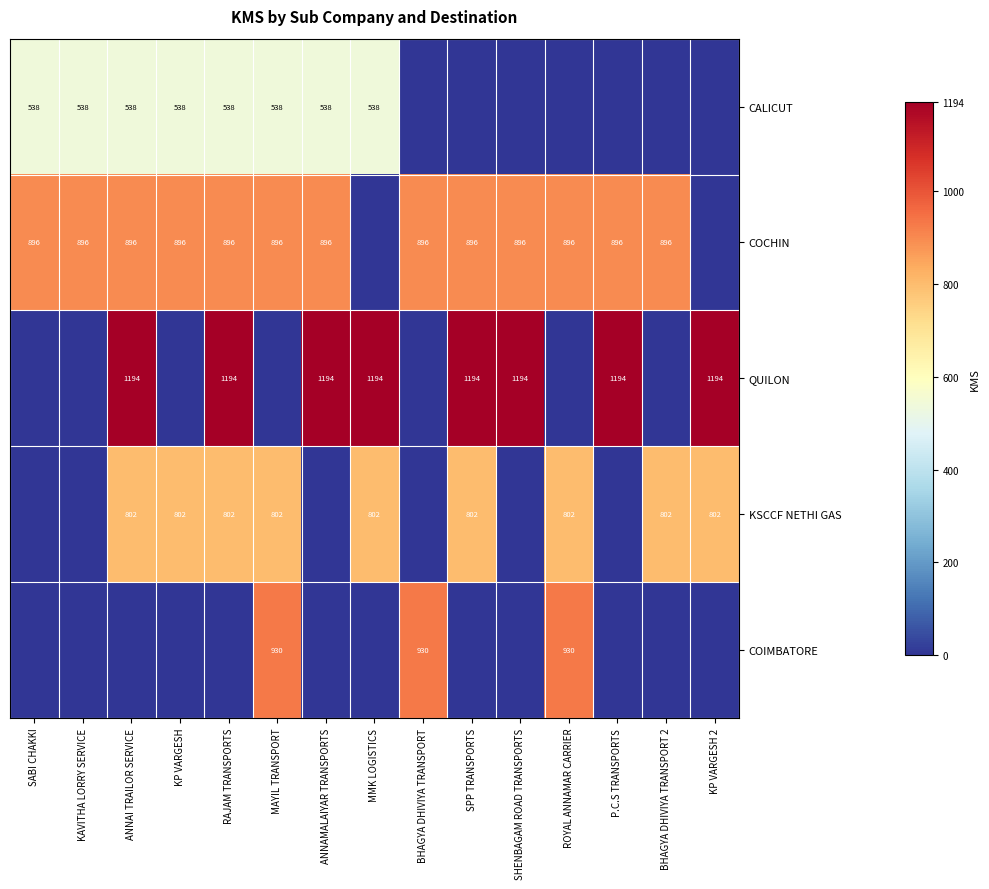

The QUILON series shows 1194 at ANNAI TRAILOR SERVICE. True or false?

True